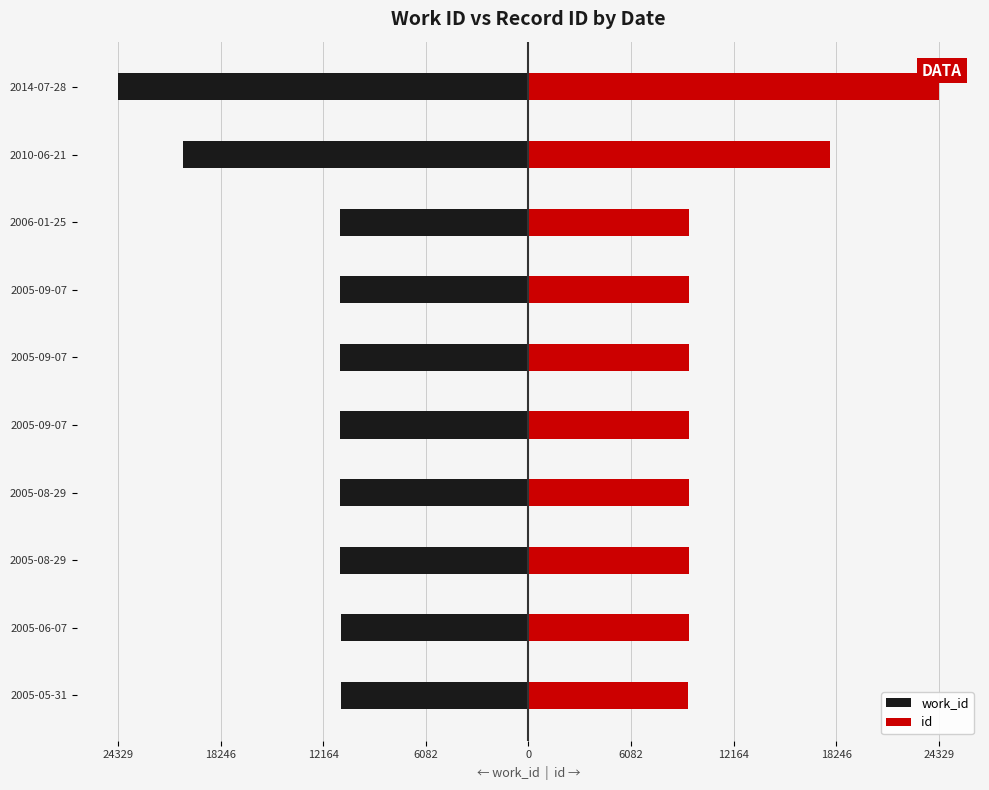

Rank the series by their maximum value, from highest to lowest.

id, work_id